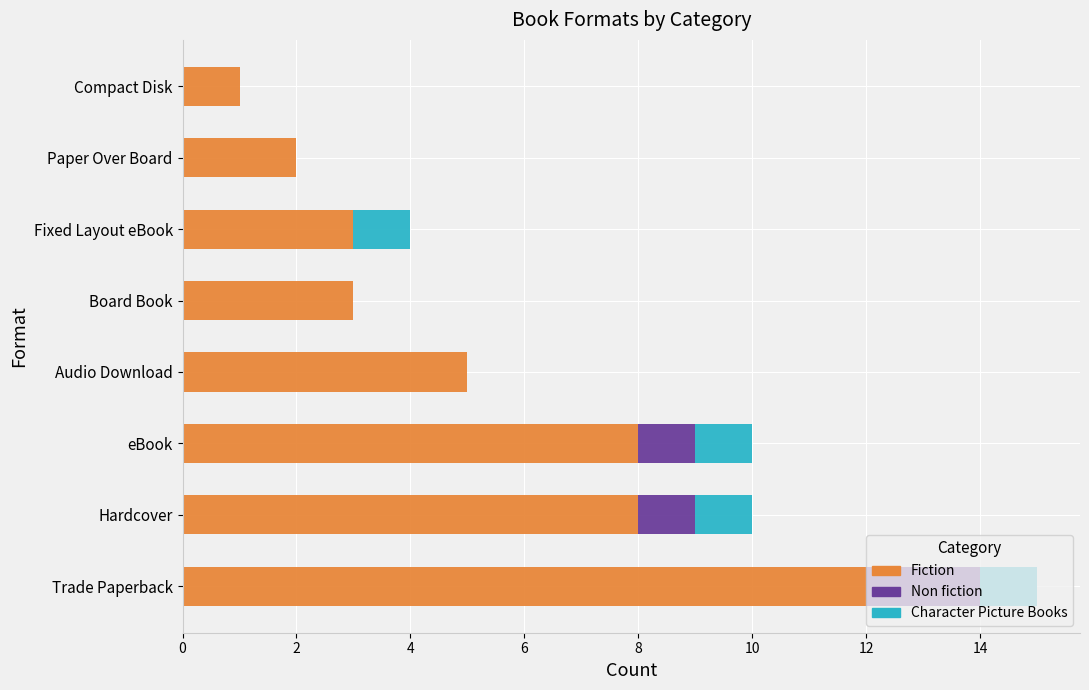

What is the total value across all series at eBook?

10